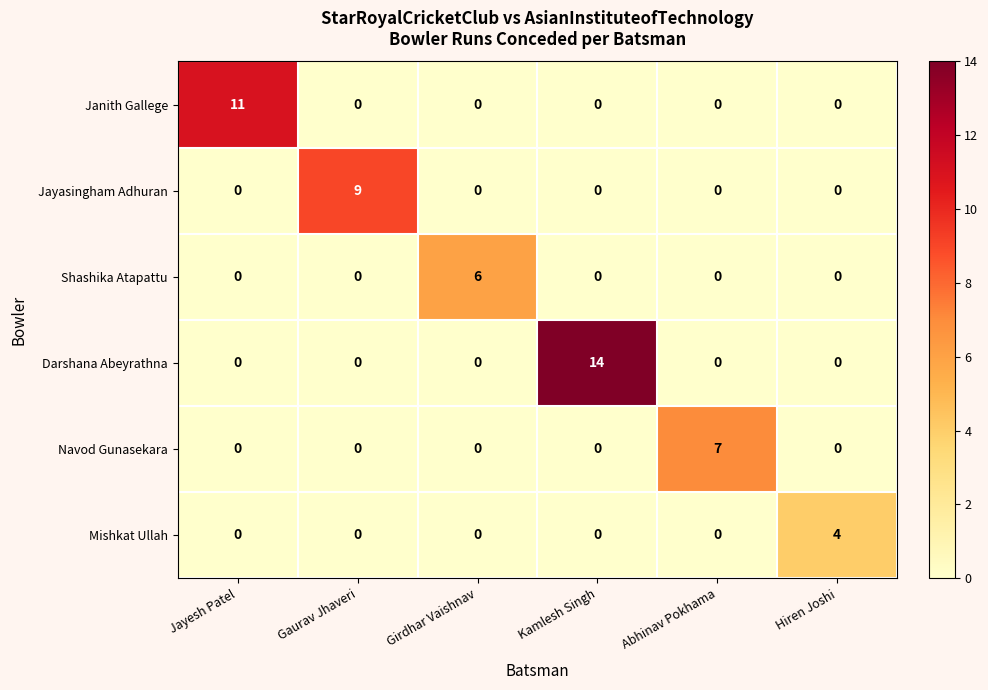

The value of Navod Gunasekara at Abhinav Pokhama is 3. True or false?

False